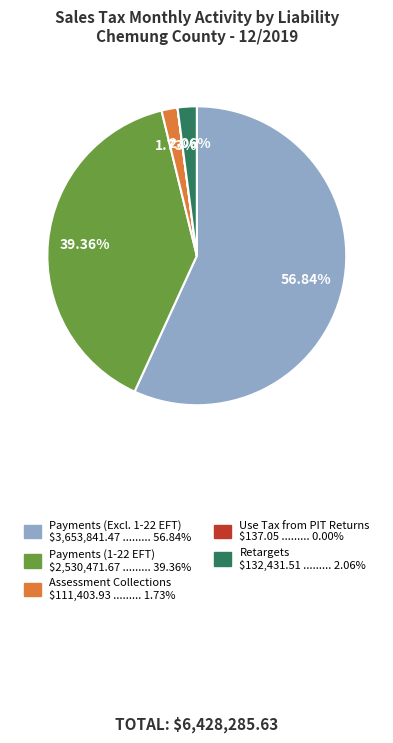

Is there any slice that represents more than half of the pie?

Yes